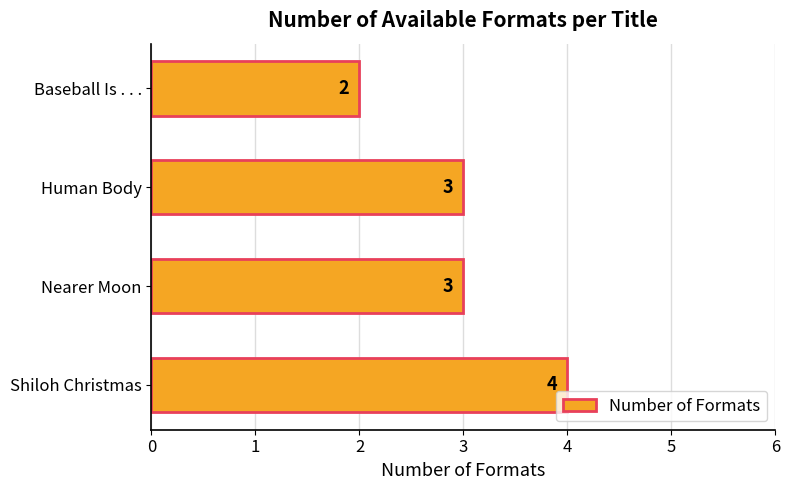

How many bars are there in total?

4